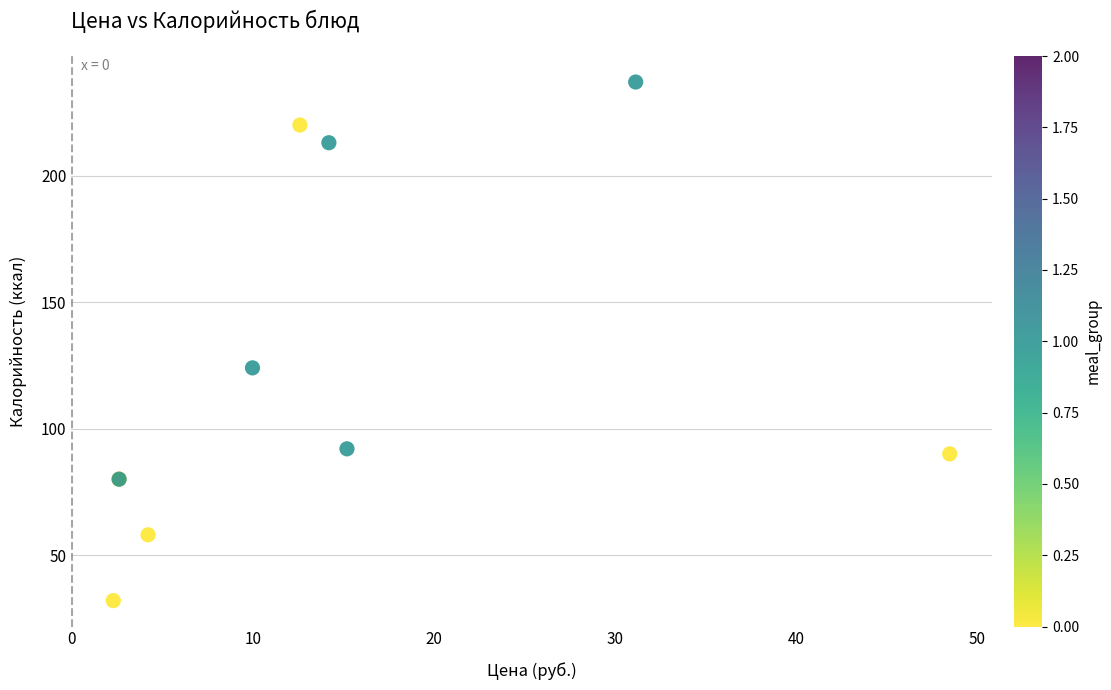

What Y value in the scatter plot is closest to 134?

124